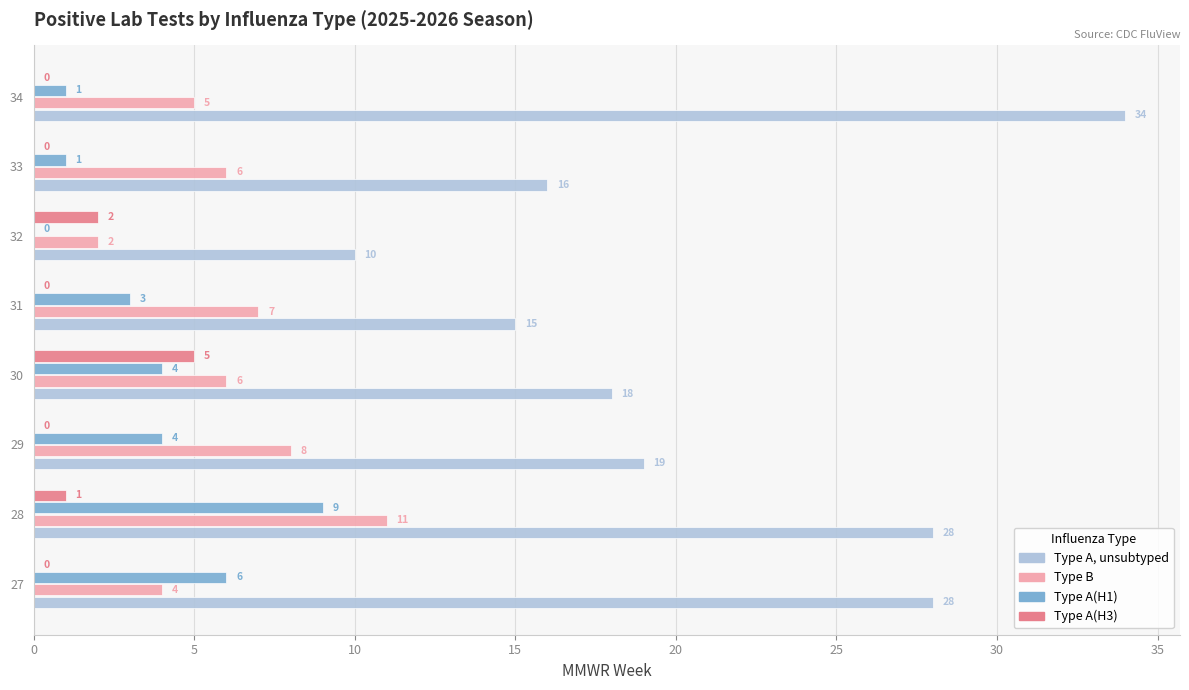

How many Type A(H3) values are between 0 and 2?

7